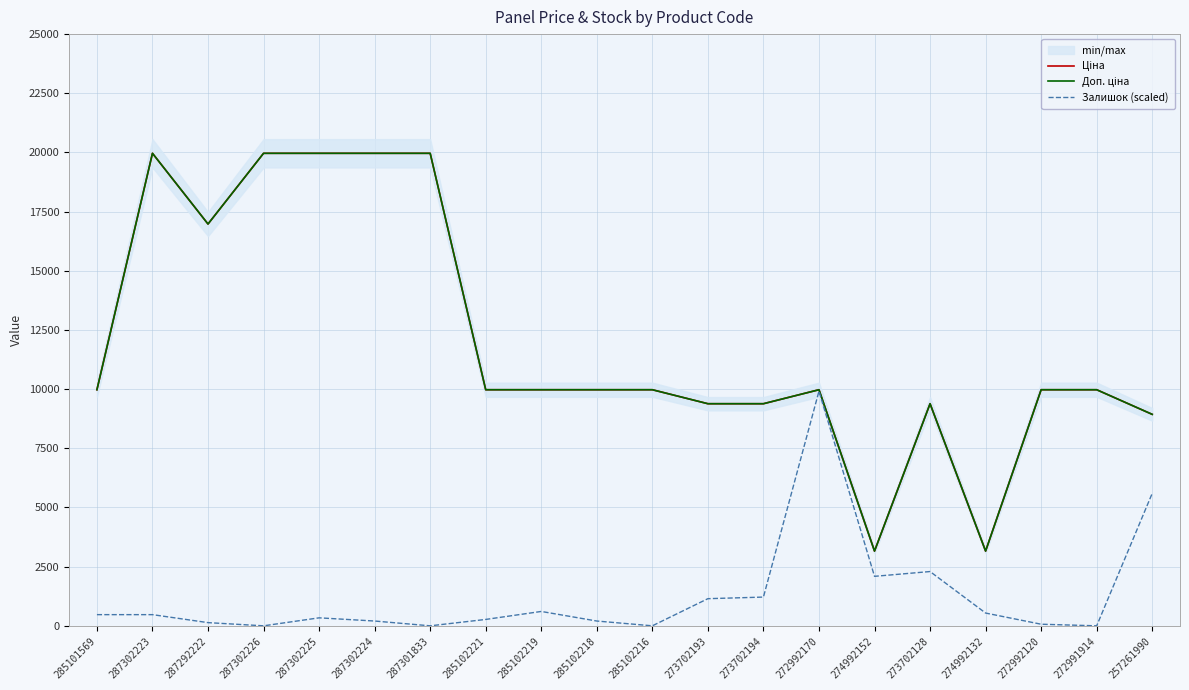

Reading right to left, extract all data points from this chart.

Ціна: 257261990=8934.1	272991914=9975.0	272992120=9975.0	274992132=3157.9	273702128=9384.0	274992152=3157.9	272992170=9975.0	273702194=9384.0	273702193=9384.0	285102216=9975.0	285102218=9975.0	285102219=9975.0	285102221=9975.0	287301833=19964.2	287302224=19964.2	287302225=19964.2	287302226=19964.2	287292222=16976.3	287302223=19964.2	285101569=9975.0
Доп. ціна: 257261990=8934.1	272991914=9975.0	272992120=9975.0	274992132=3158.0	273702128=9384.0	274992152=3158.0	272992170=9975.0	273702194=9384.0	273702193=9384.0	285102216=9975.0	285102218=9975.0	285102219=9975.0	285102221=9975.0	287301833=19964.2	287302224=19964.2	287302225=19964.2	287302226=19964.2	287292222=16976.3	287302223=19964.2	285101569=9975.0
Залишок (scaled): 257261990=5598.1	272991914=0.0	272992120=67.4	274992132=539.6	273702128=2293.2	274992152=2090.8	272992170=9914.6	273702194=1214.0	273702193=1146.6	285102216=0.0	285102218=202.3	285102219=607.0	285102221=269.8	287301833=0.0	287302224=202.3	287302225=337.2	287302226=0.0	287292222=134.9	287302223=472.1	285101569=472.1